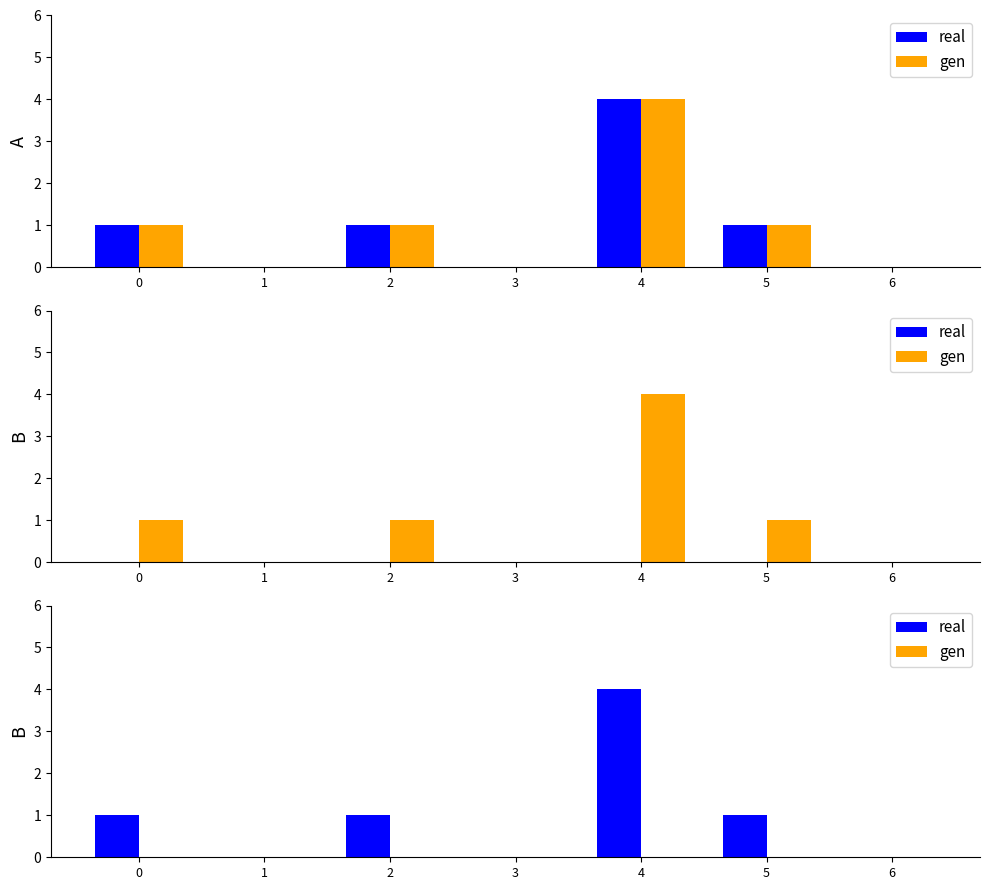

How many positive values does the real series have?

4